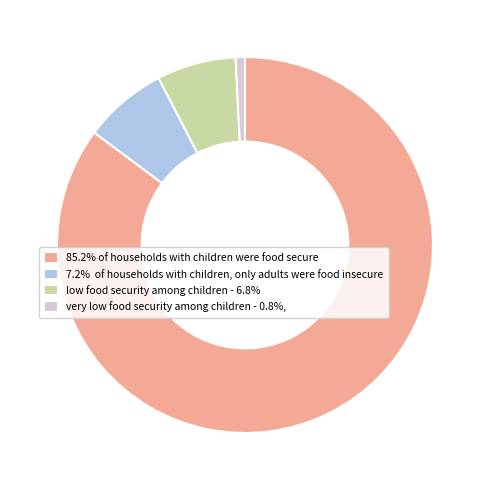

Is low food security among children - 6.8% the majority of the pie?

No